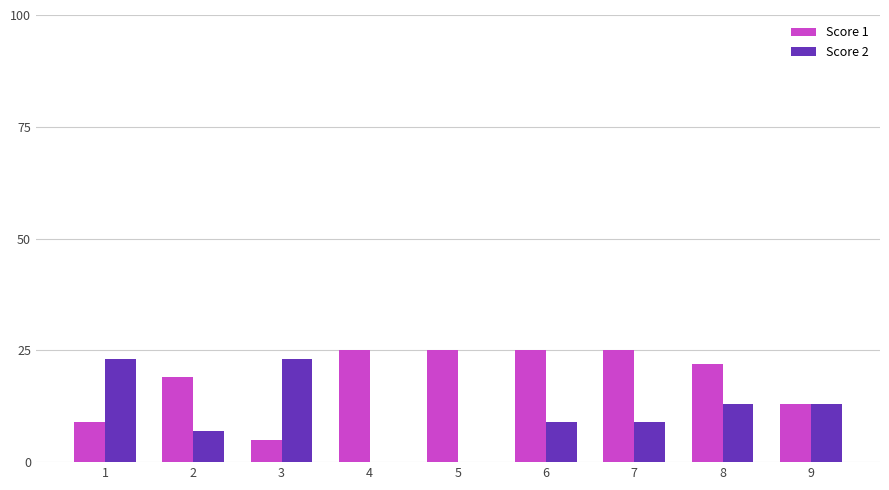

What is the maximum value shown in the chart?

25